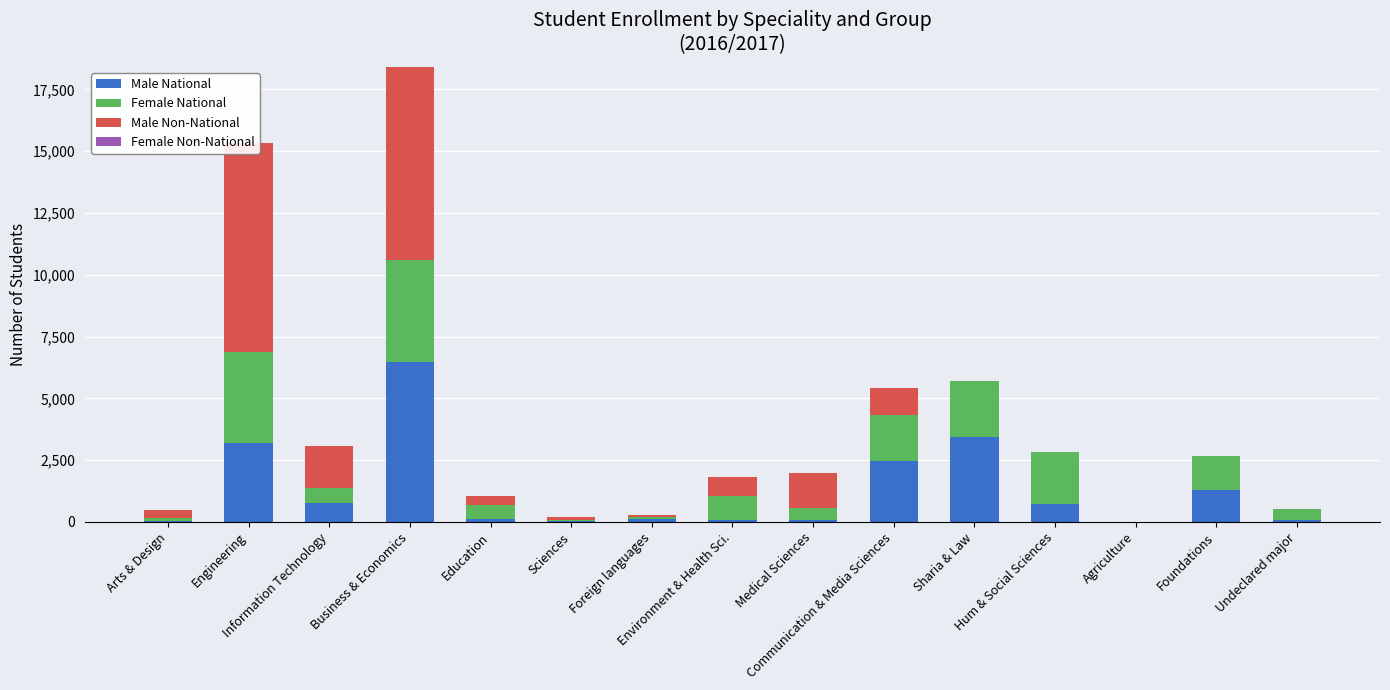

Which category has the highest value in the Female Non-National series?

Arts & Design